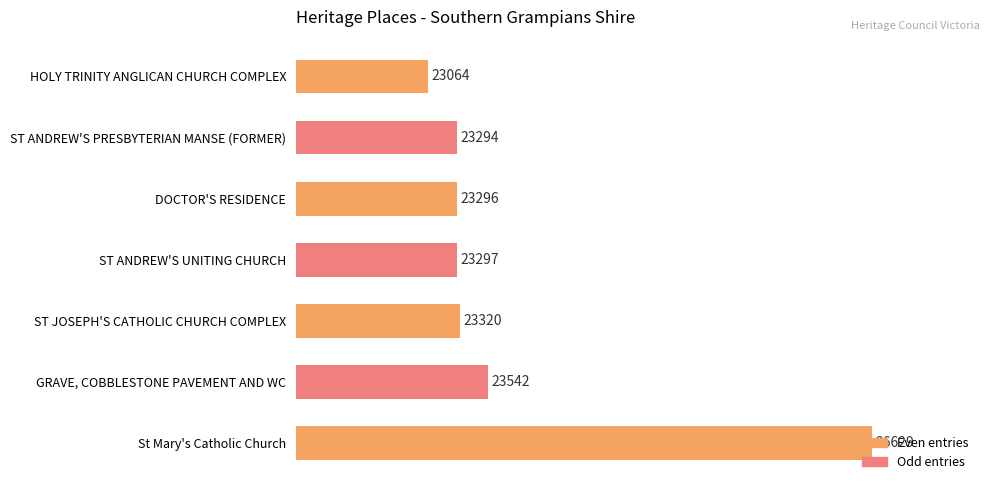

Which category has the lowest value across all series?

HOLY TRINITY ANGLICAN CHURCH COMPLEX